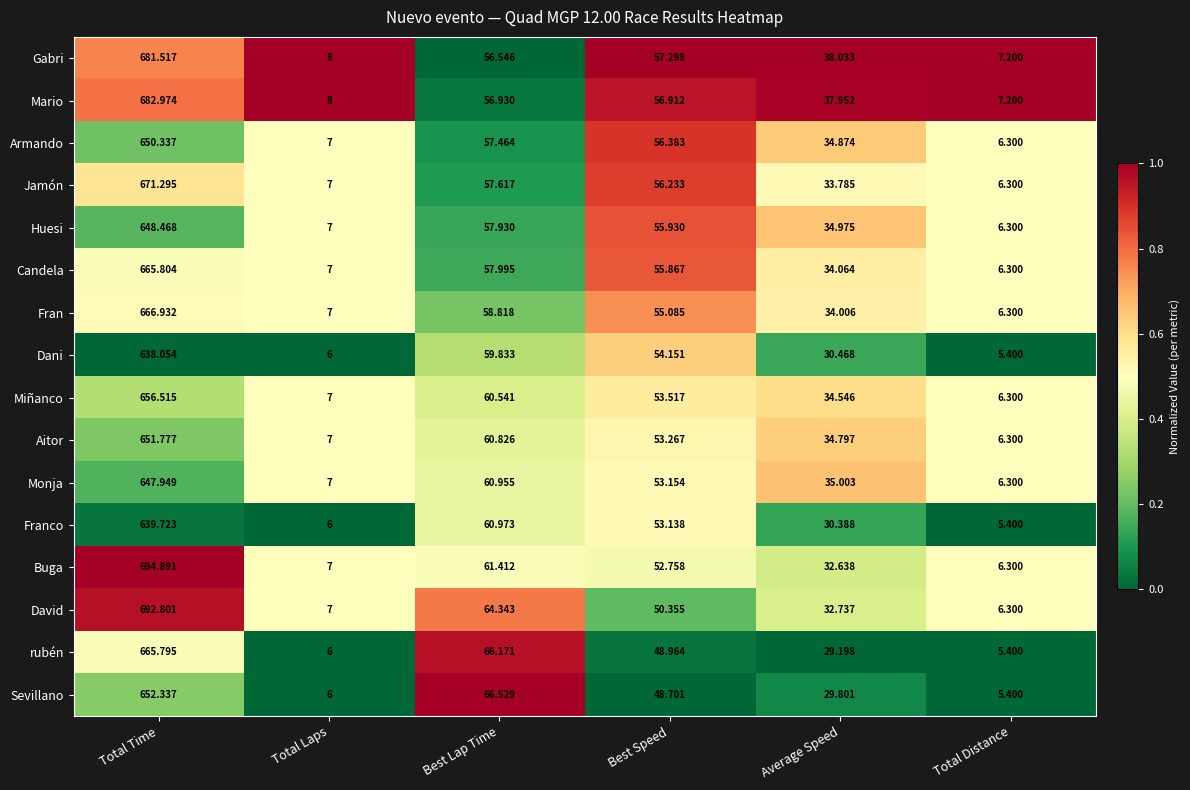

How many series are shown in this chart?

16